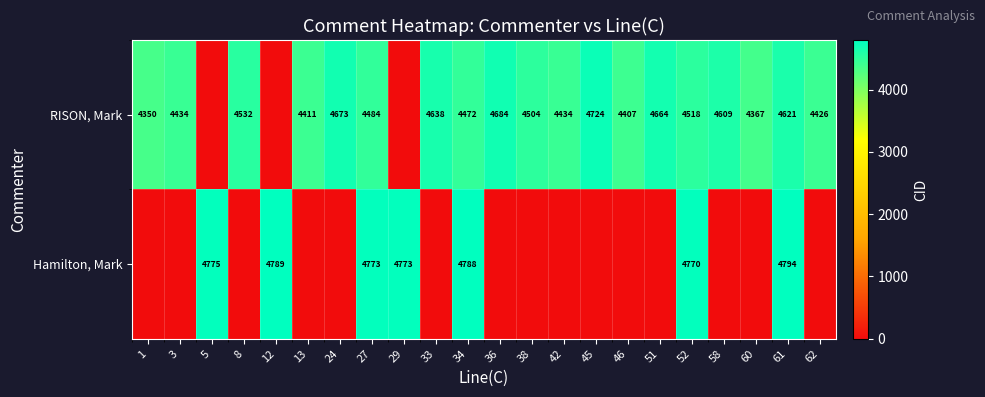

What is the difference between the RISON, Mark values at 1 and 45?

374